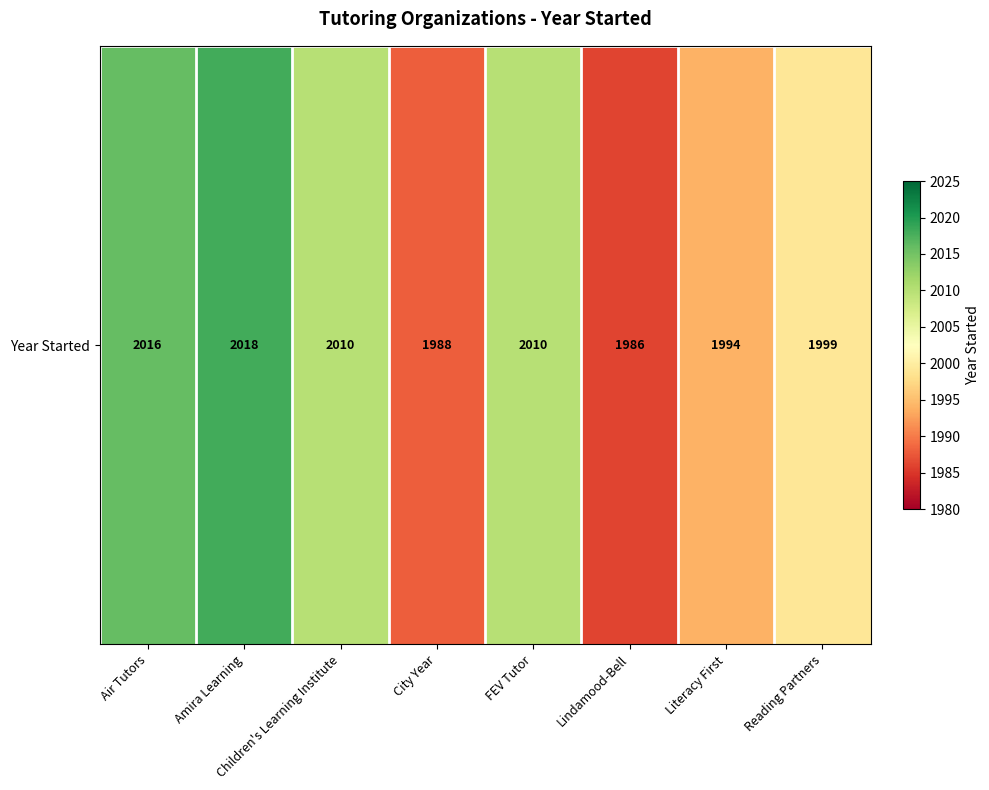

The value at Air Tutors is 1072. True or false?

False